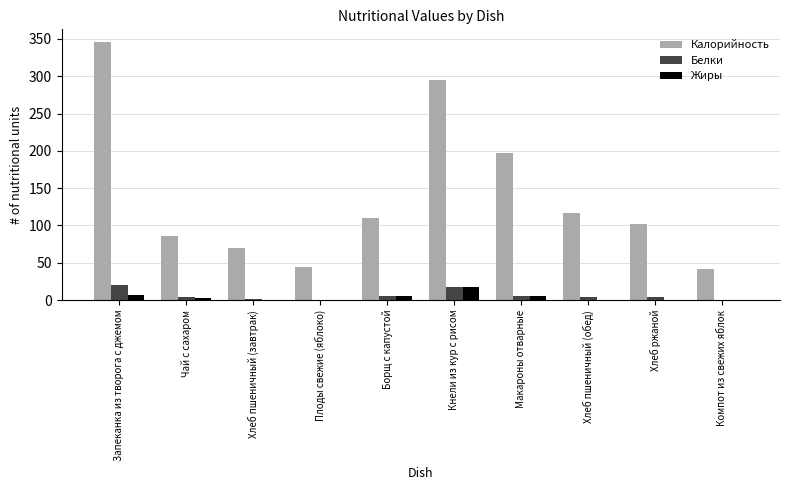

What is the maximum value shown in the chart?

345.6